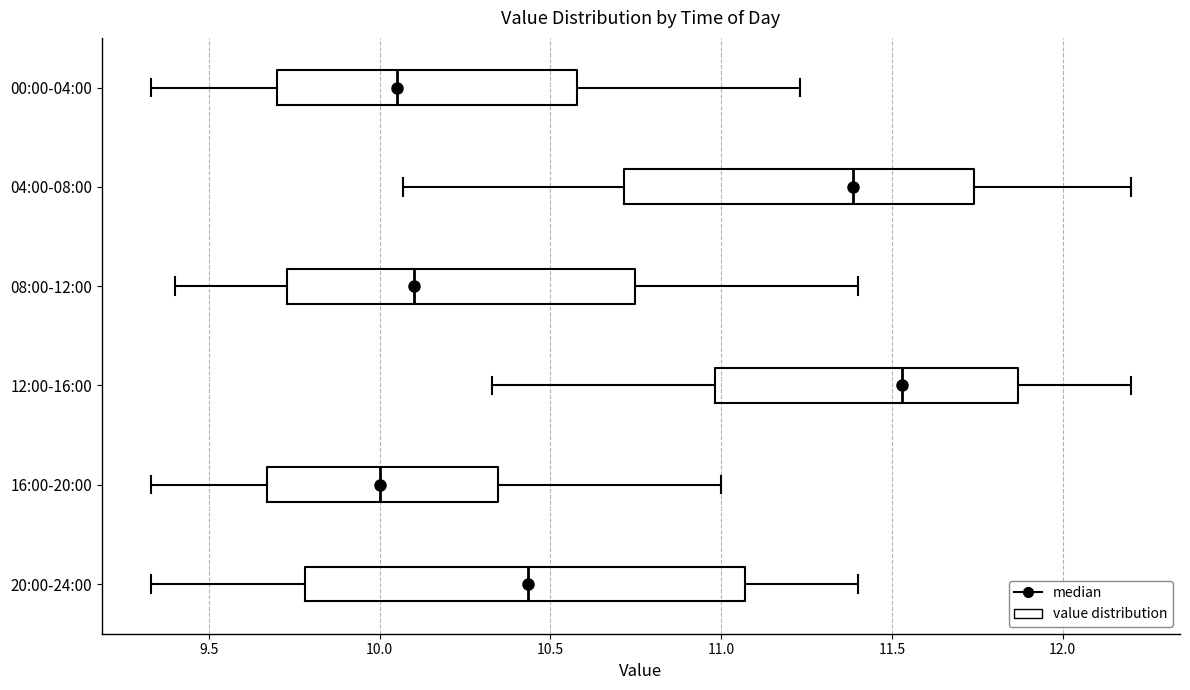

Reading bottom to top, read every box against the x-axis: the position of its median line, the range the box covers, and the ends of its whiskers. The values are not printed on the chart, so give them approximately, as read against the axis.

20:00-24:00: median 10.45, box 9.80 to 11.05, whiskers 9.35 to 11.40
16:00-20:00: median 10.00, box 9.65 to 10.35, whiskers 9.35 to 11.00
12:00-16:00: median 11.55, box 11.00 to 11.85, whiskers 10.35 to 12.20
08:00-12:00: median 10.10, box 9.75 to 10.75, whiskers 9.40 to 11.40
04:00-08:00: median 11.40, box 10.70 to 11.75, whiskers 10.05 to 12.20
00:00-04:00: median 10.05, box 9.70 to 10.60, whiskers 9.35 to 11.25